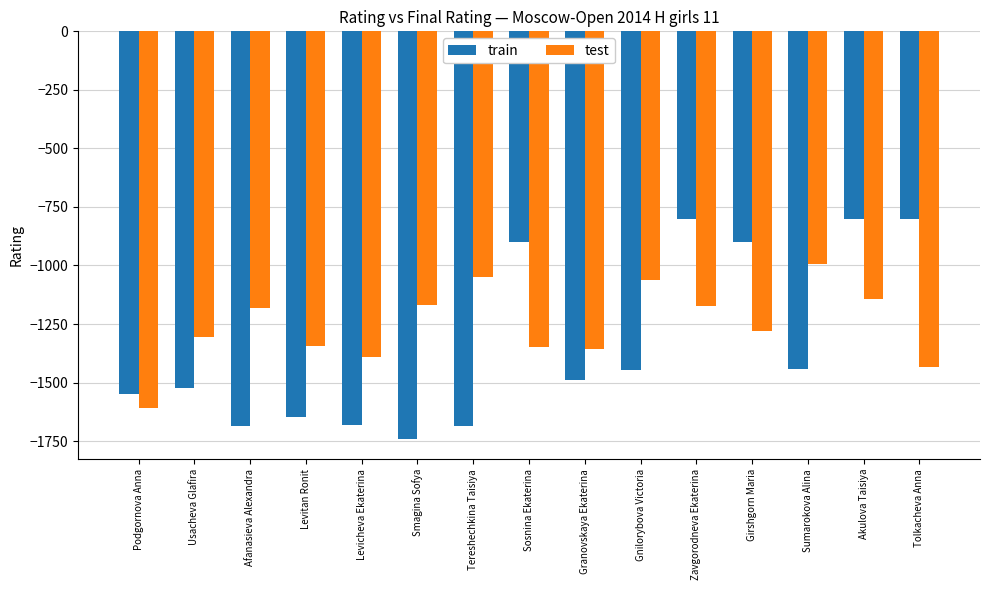

What is the sum of the train values at Sumarokova Alina and Usacheva Glafira?

-2968